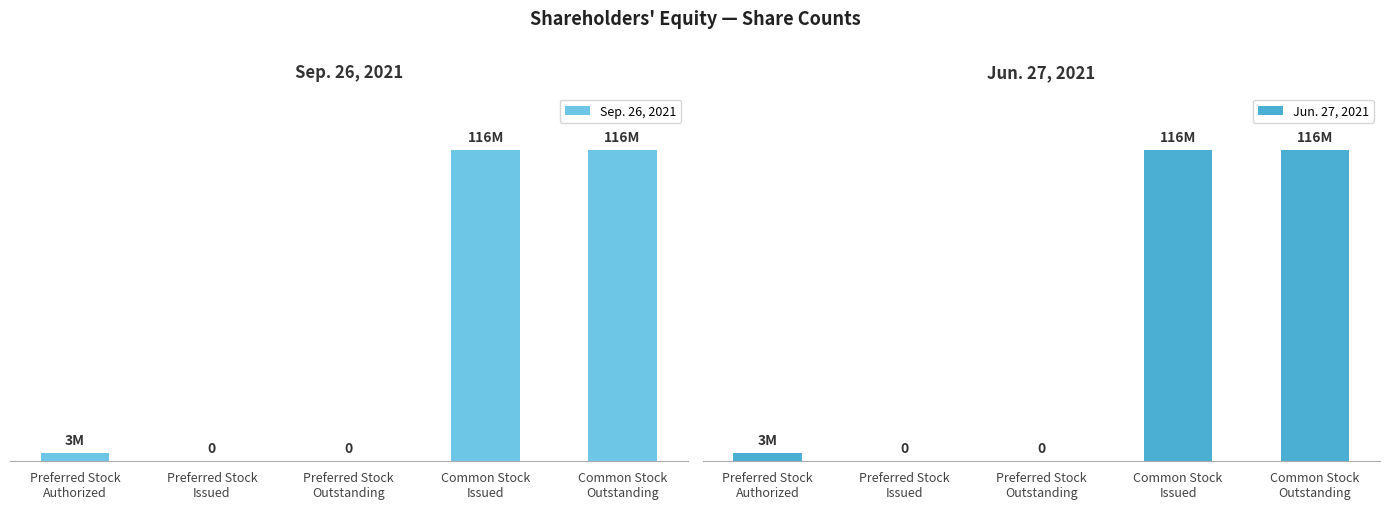

Is the value of Jun. 27, 2021 at Preferred Stock
Issued greater than the value of Sep. 26, 2021 at Common Stock
Issued?

No